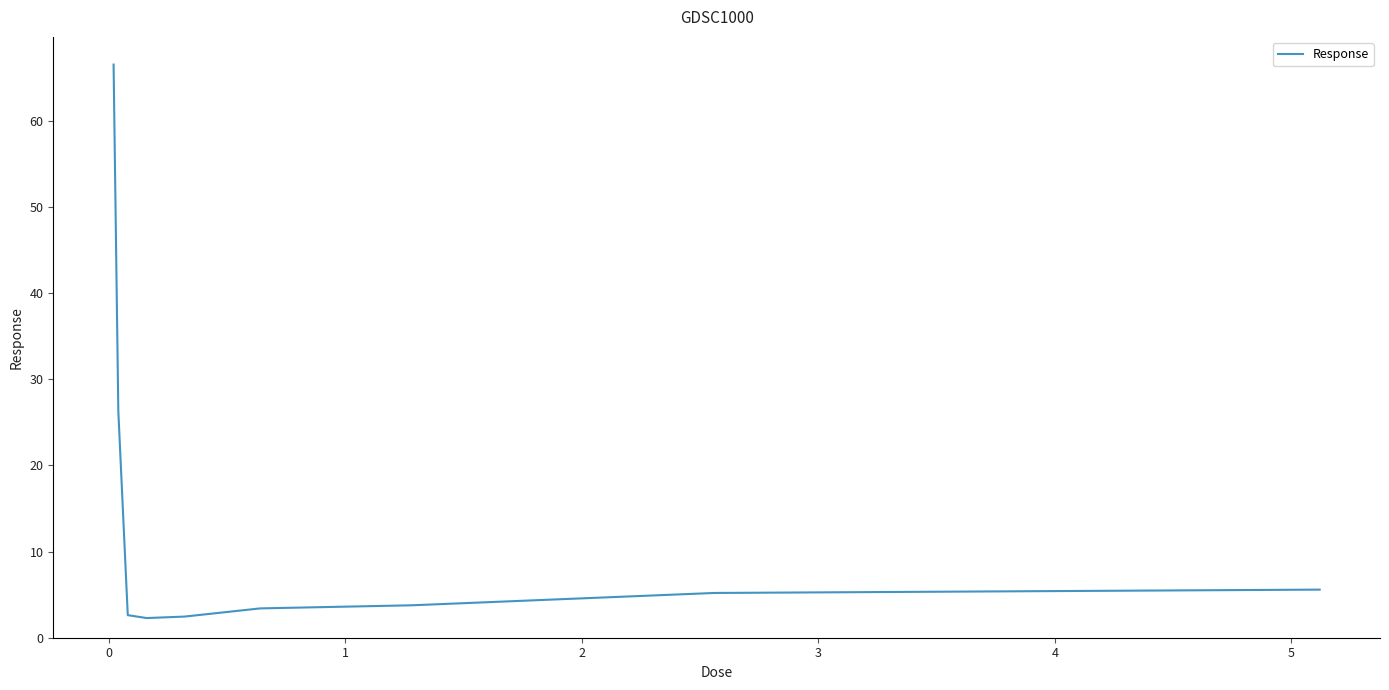

Is this an area chart (filled region under the line)?

No